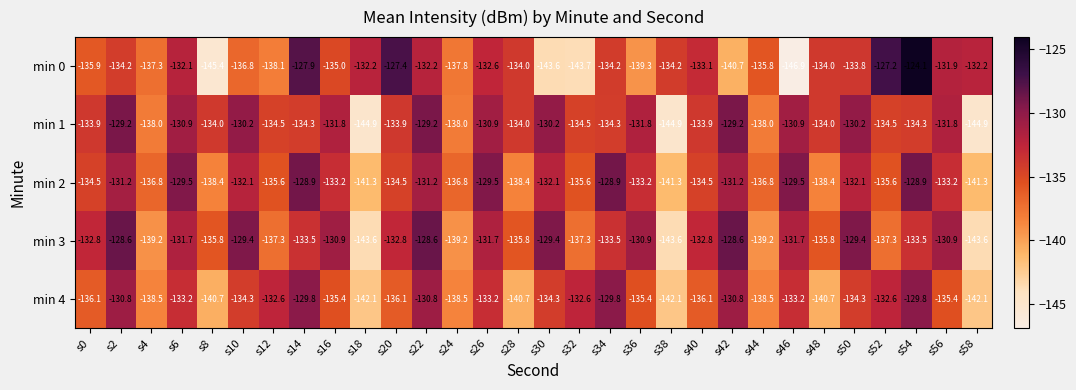

The value of min 1 at s22 is -194.7. True or false?

False